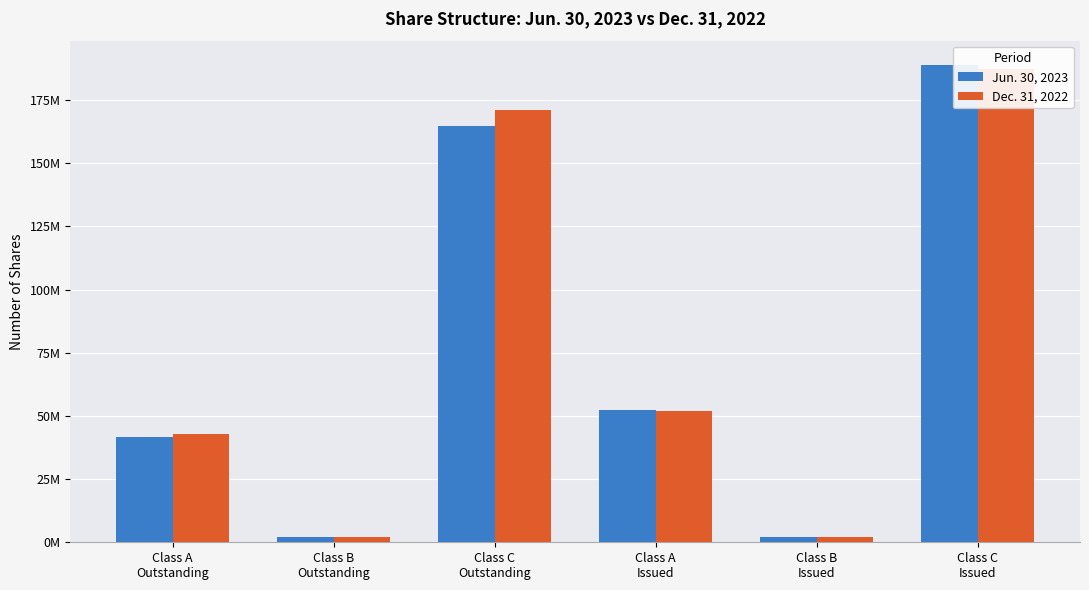

What is the label of the 6th bar from the left?

Class C
Issued